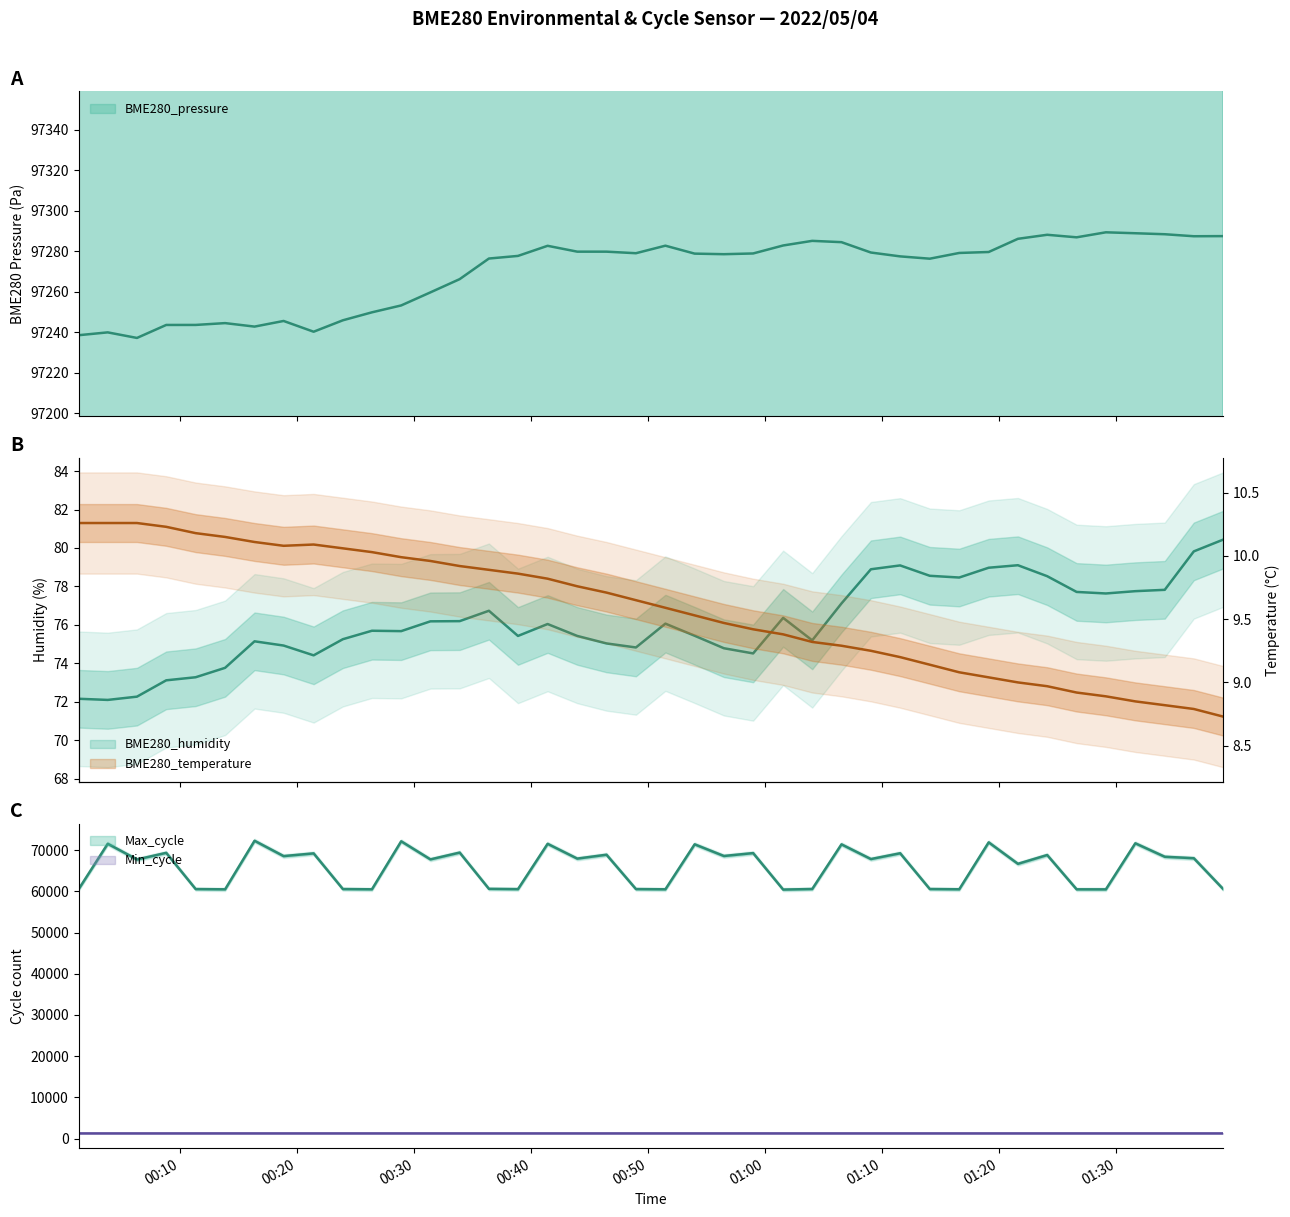

What is the average value of the BME280_pressure series?

97269.8